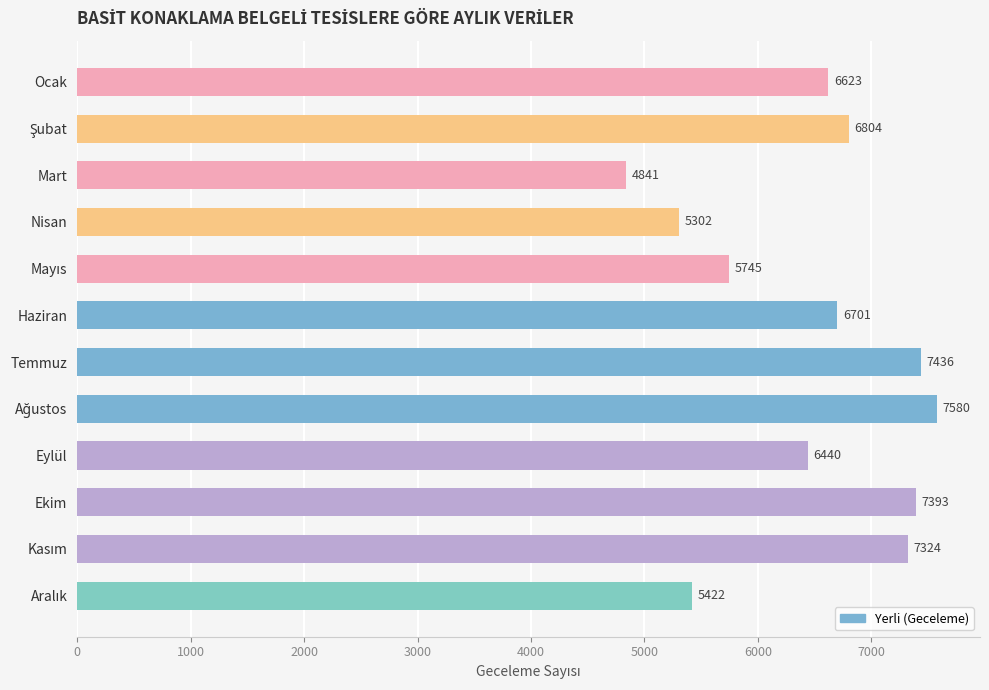

Which category has the lowest value across all series?

Mart